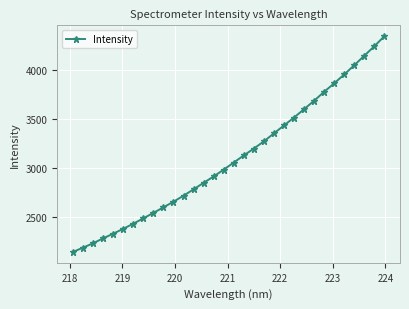

What is the sum of all values?

99120.9